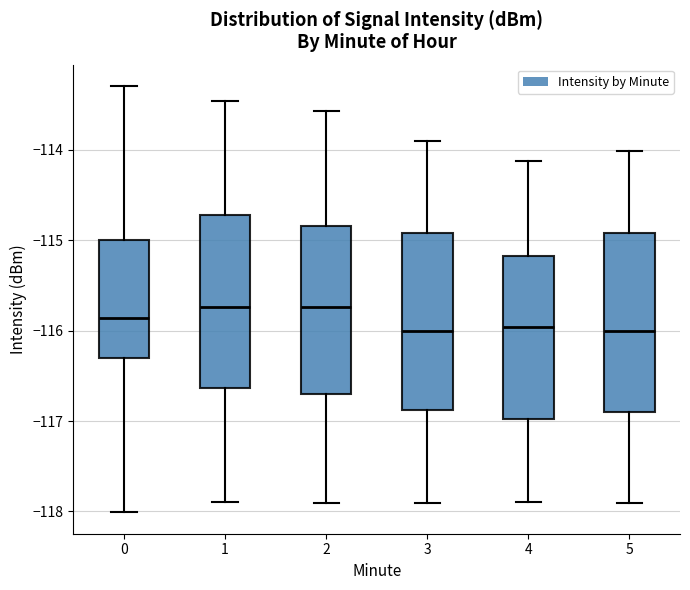

Reading left to right, transcribe this box plot: for each box, give where its median line is, the range the box spans, and where its two whiskers end, as read against the y-axis. The values are not printed on the chart, so give them approximately, as read against the axis.

0: median -115.9, box -116.3 to -115.0, whiskers -118.0 to -113.3
1: median -115.7, box -116.6 to -114.7, whiskers -117.9 to -113.5
2: median -115.7, box -116.7 to -114.8, whiskers -117.9 to -113.6
3: median -116.0, box -116.9 to -114.9, whiskers -117.9 to -113.9
4: median -116.0, box -117.0 to -115.2, whiskers -117.9 to -114.1
5: median -116.0, box -116.9 to -114.9, whiskers -117.9 to -114.0